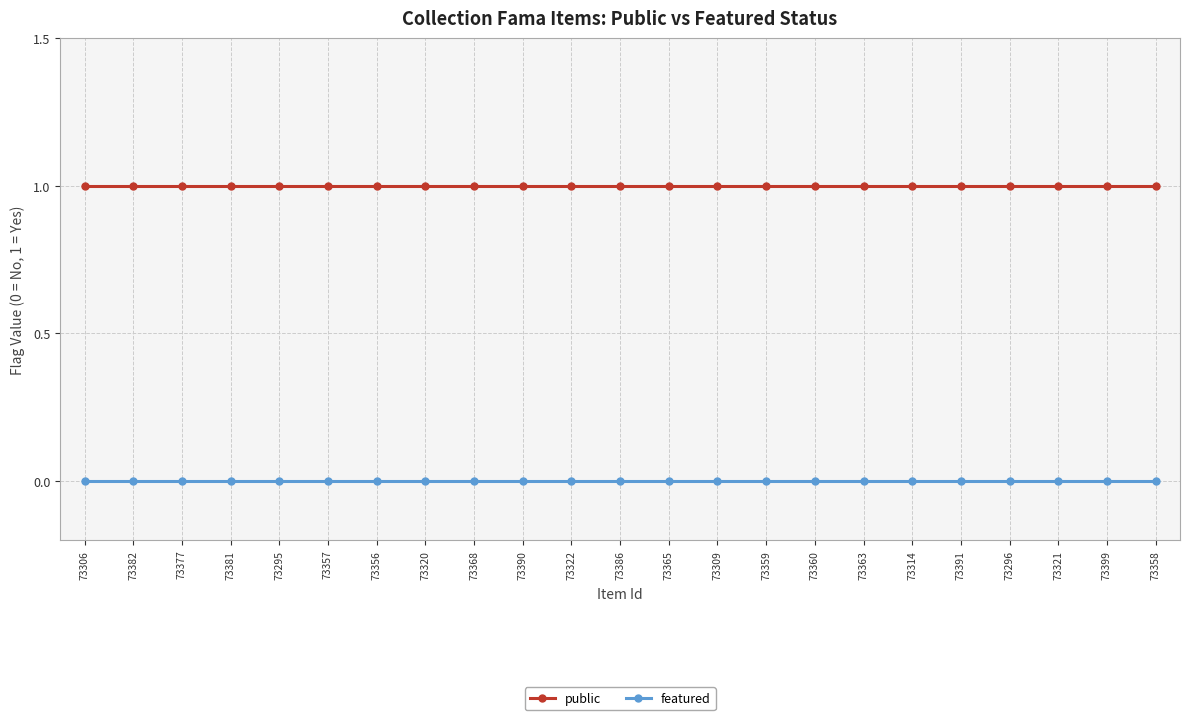

What is the maximum value shown in the chart?

1